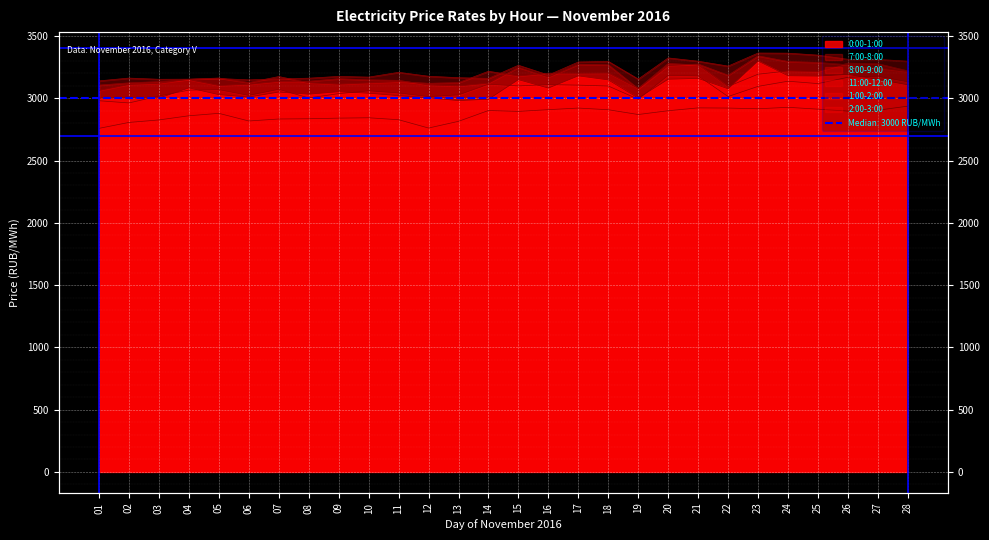

What is the value of the 11:00-12:00 point at the 24th from the left?

2927.4